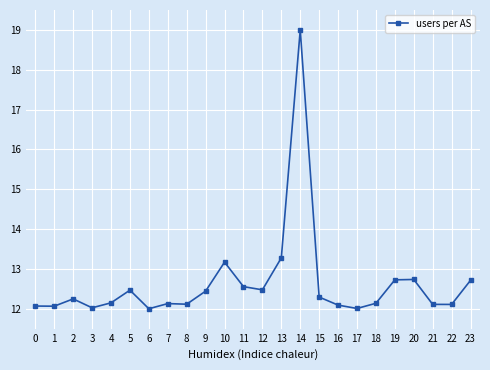

Which label corresponds to the largest value in the chart?

14